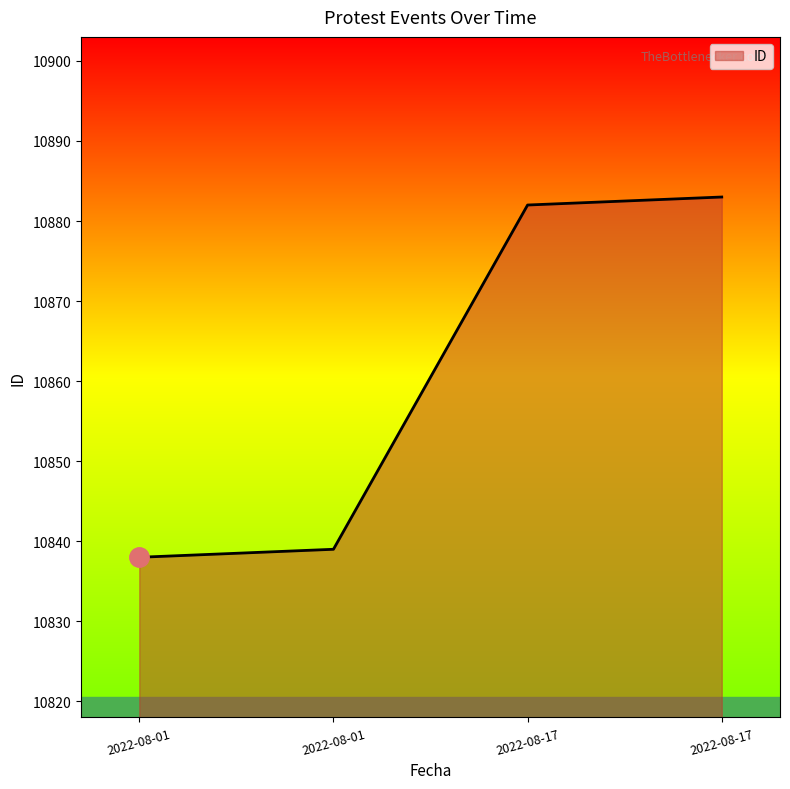

Rank the categories by value from lowest to highest.

2022-08-01, 2022-08-01, 2022-08-17, 2022-08-17